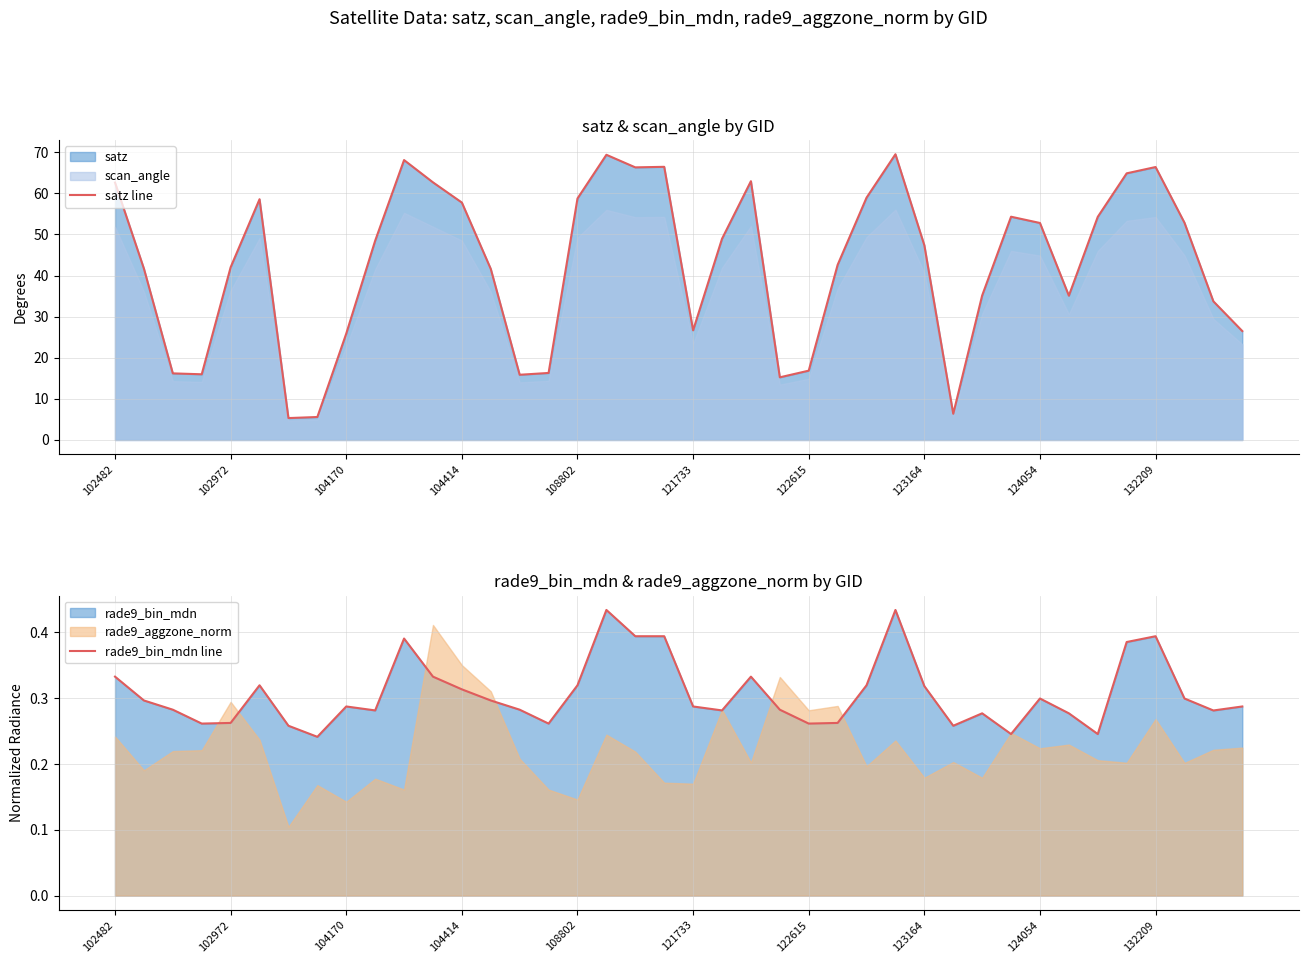

Where does the satz line series first go above 48?

102482